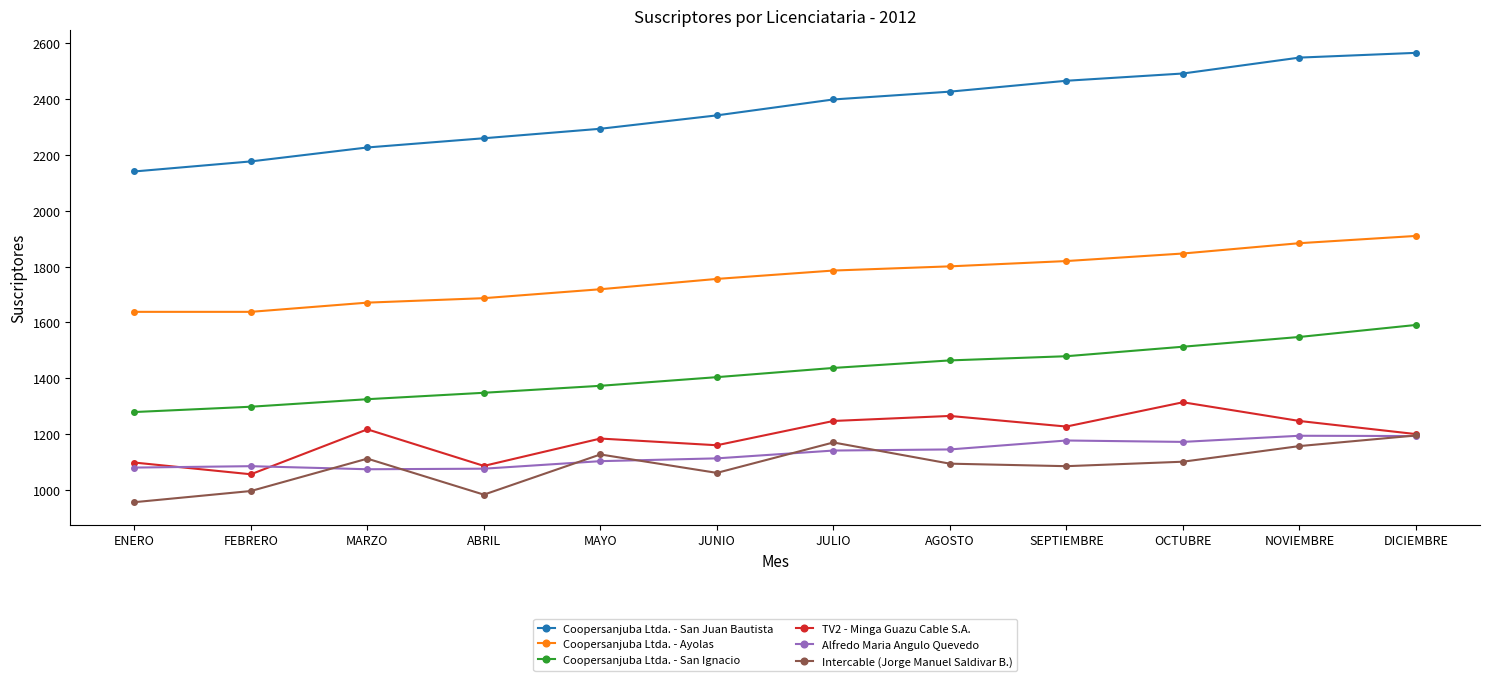

The value of Coopersanjuba Ltda. - San Ignacio at MARZO is 1325. True or false?

True